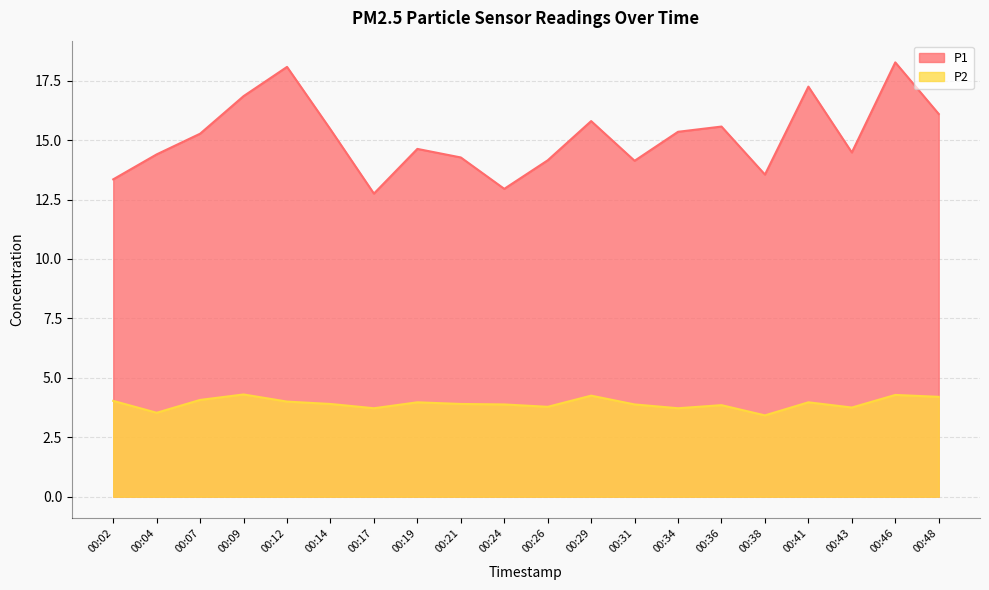

True or false: P1 has more than 0 points higher than both neighbors.

True